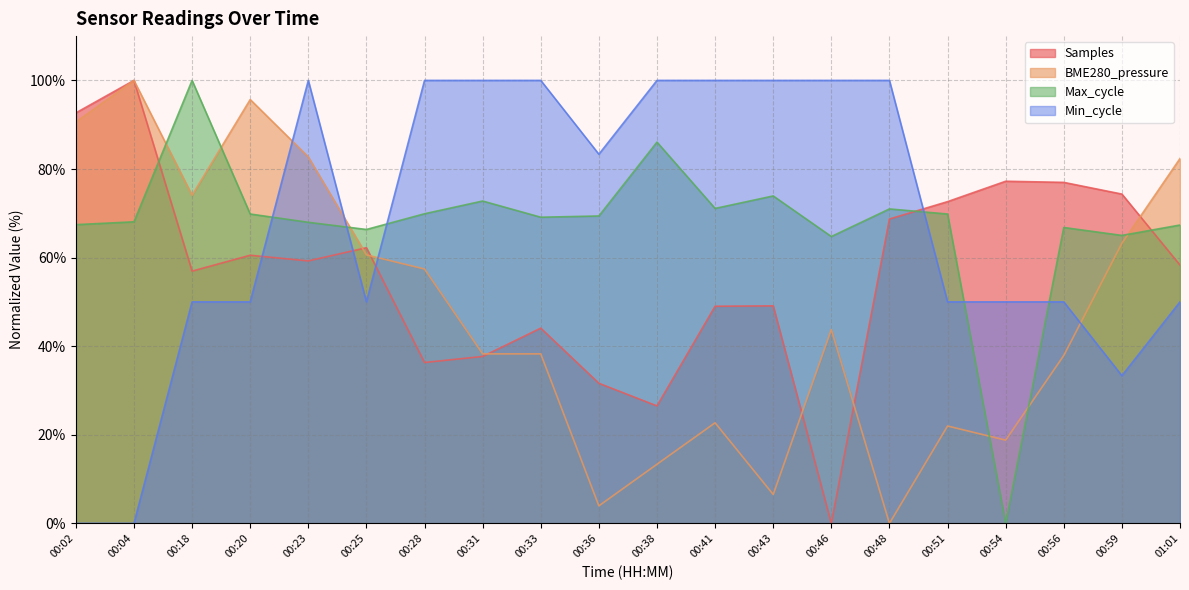

True or false: Max_cycle has a value of 111.4 at 00:51.

False